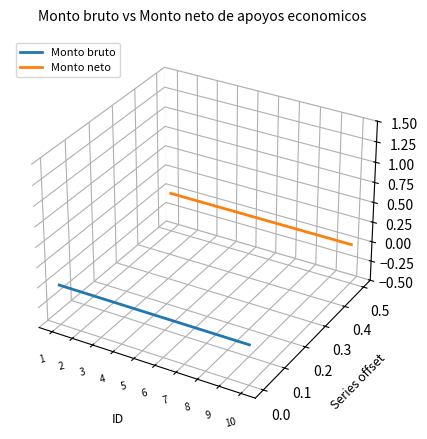

Which series has the largest total across all categories?

Monto neto